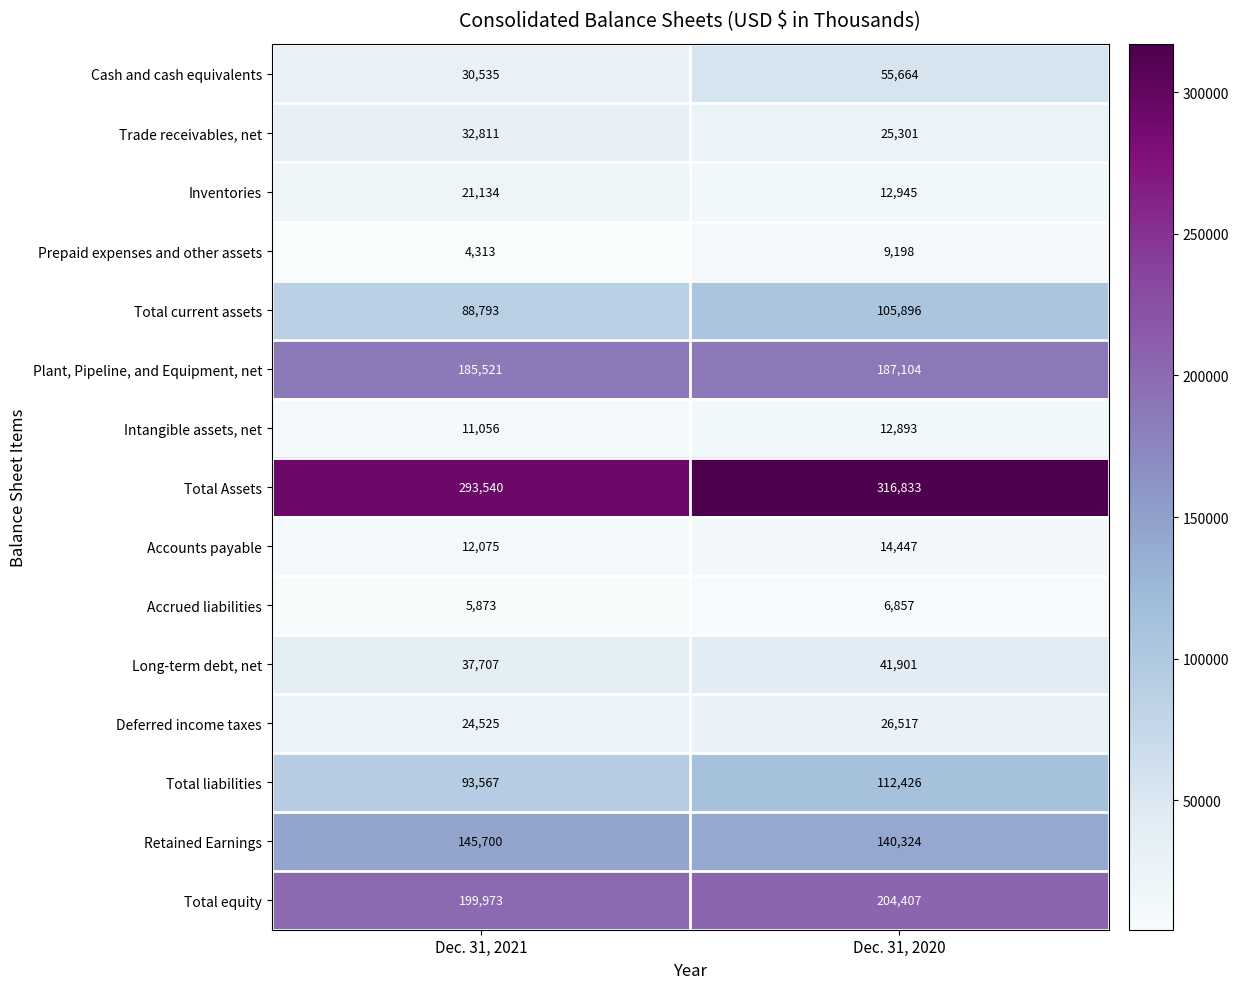

What is the smallest value displayed?

4313